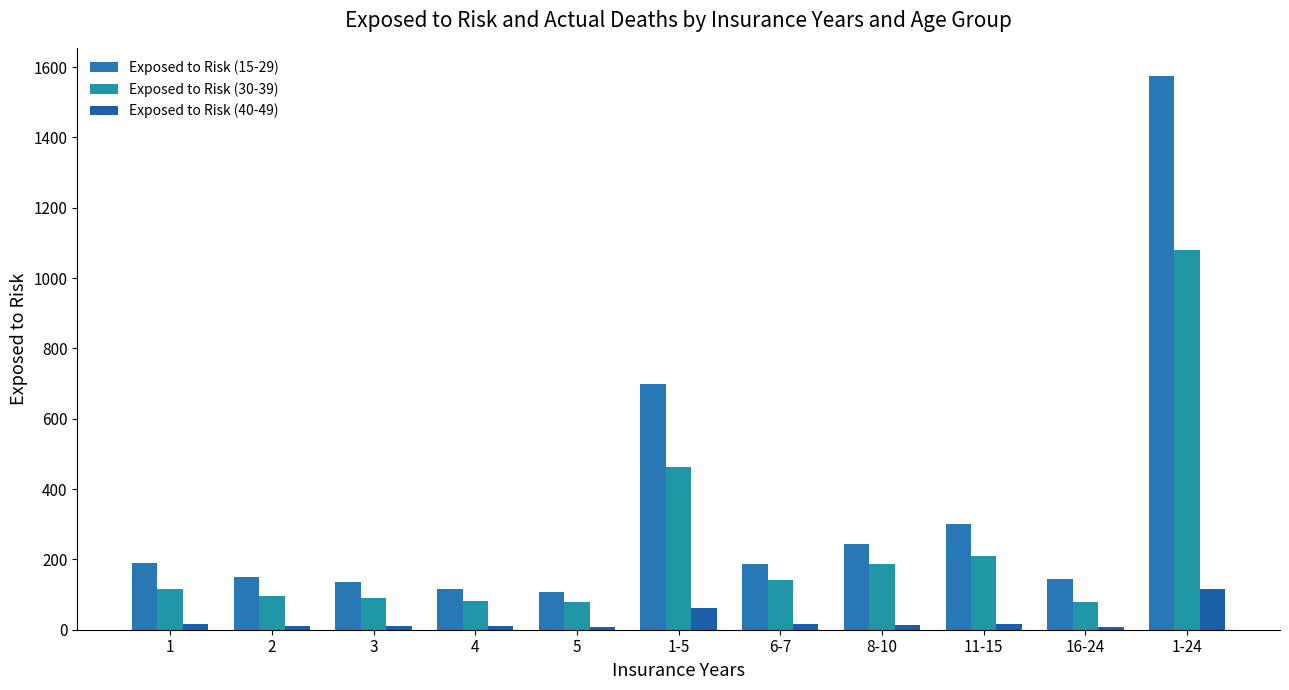

How many series are shown in this chart?

3